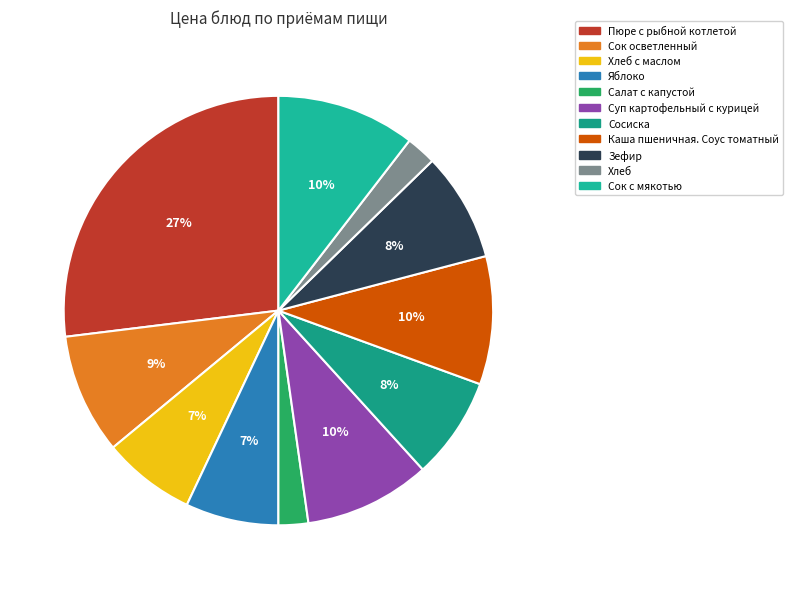

How many slices are in this pie chart?

11